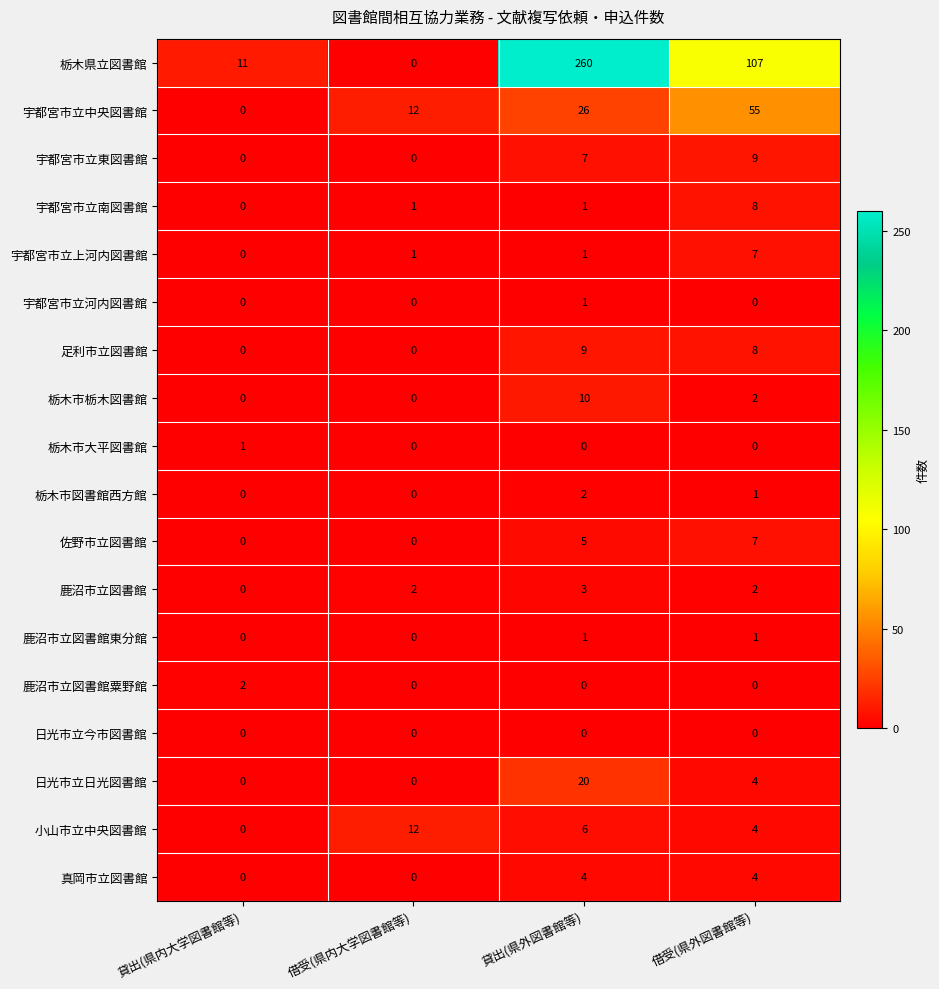

True or false: 鹿沼市立図書館東分館 has a value of 0 at 貸出(県内大学図書館等).

True